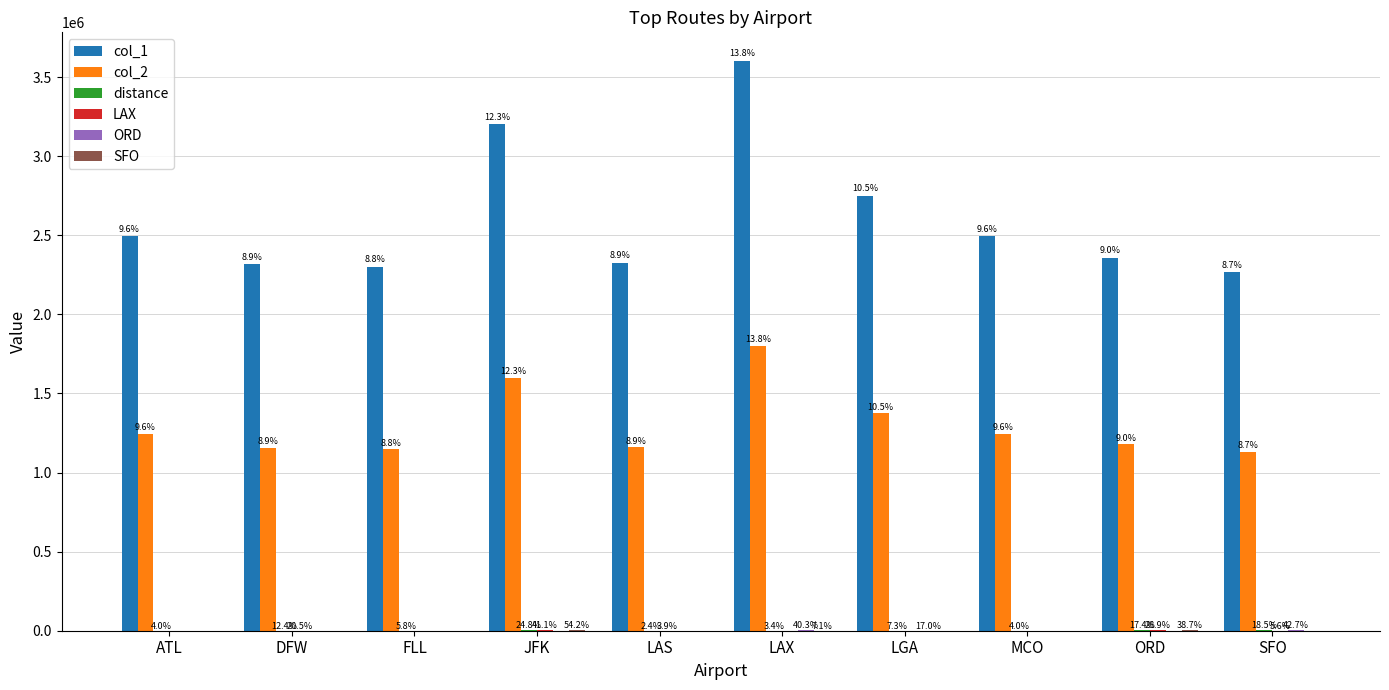

The value of ORD at DFW is 0.0. True or false?

True